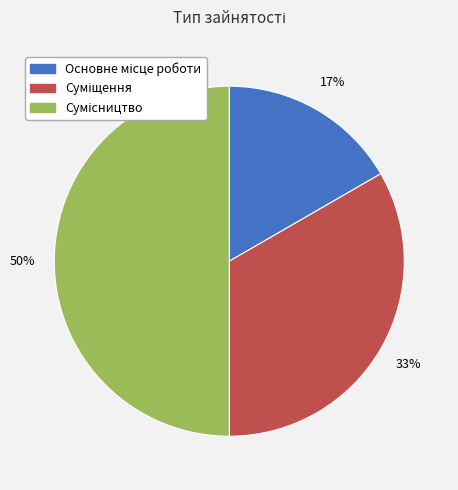

To the nearest percent, what is the difference between the largest and smallest slice percentages?

33%